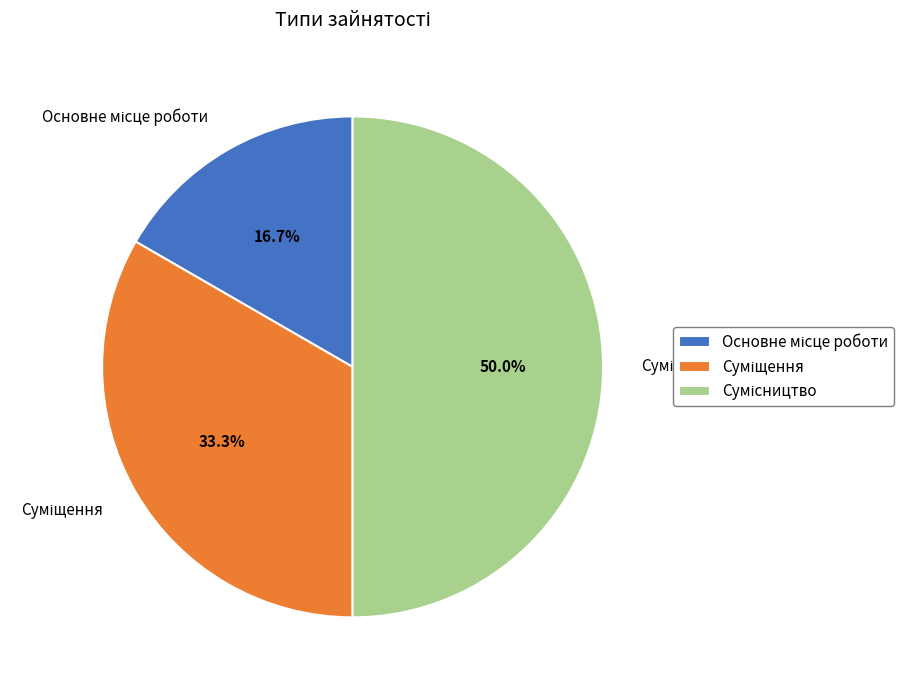

To the nearest percent, what percentage of the pie is Сумісництво?

50%